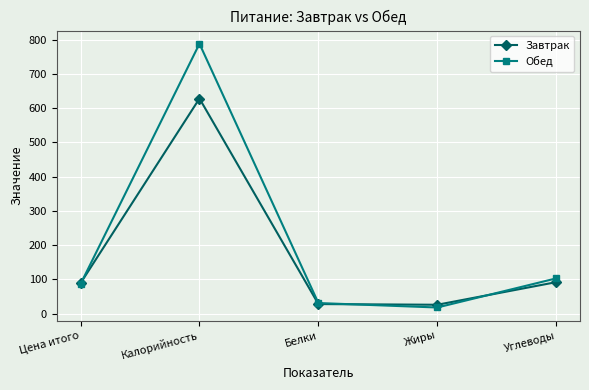

What position from the right is Жиры?

2